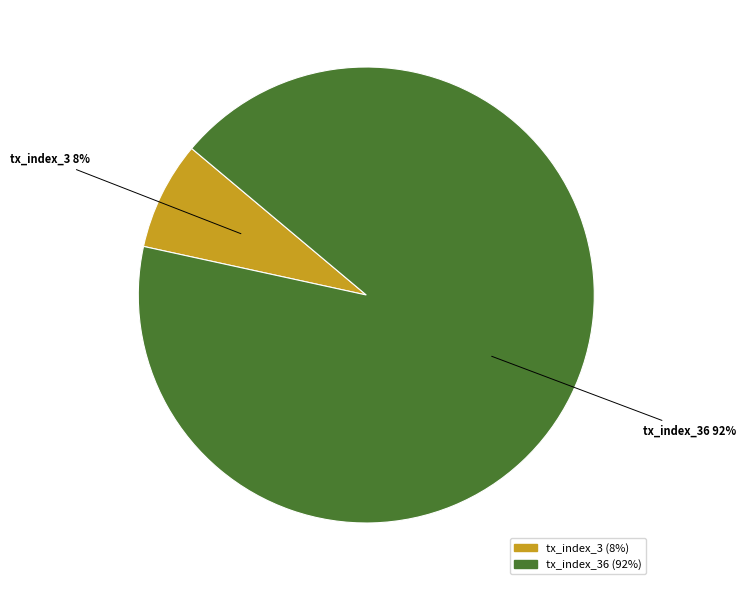

To the nearest percent, what is the average slice percentage?

50%